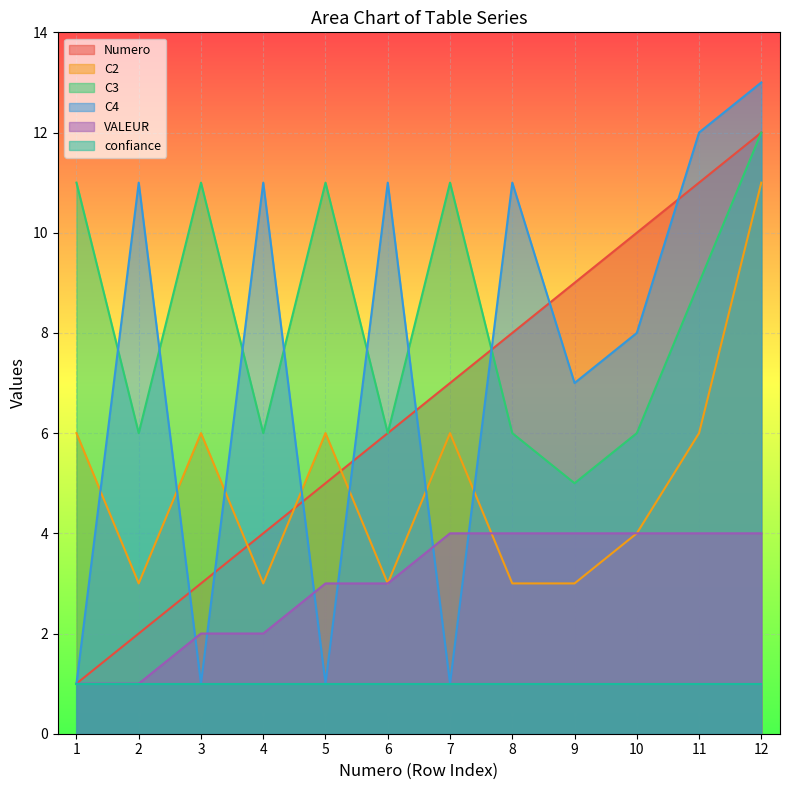

Where is the first local minimum for C4?

3